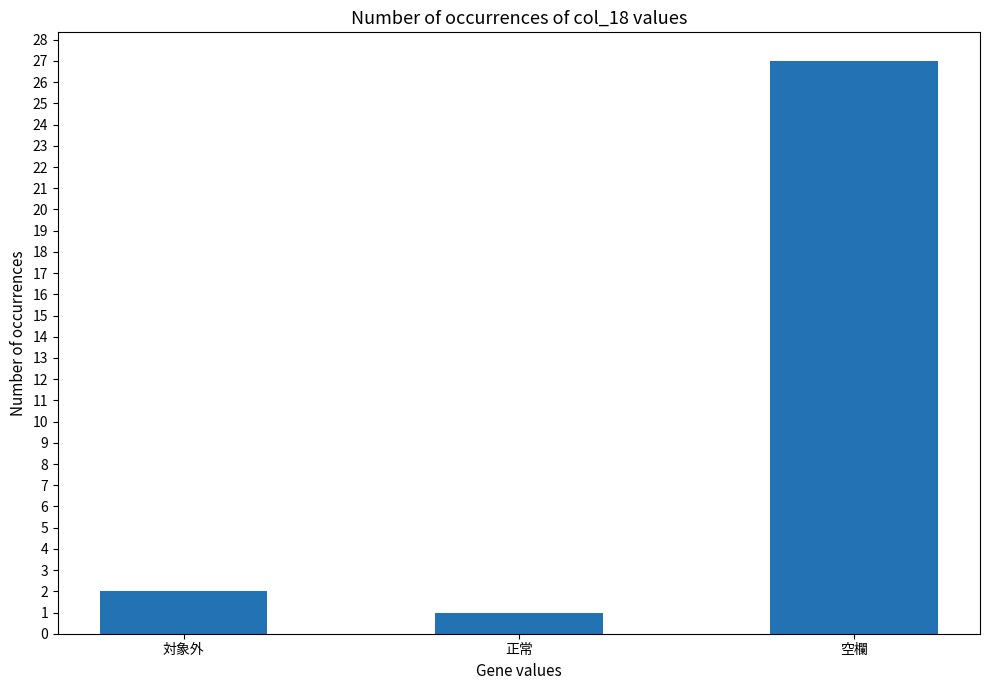

What is the ratio of the value at 対象外 to the value at 空欄?

0.1